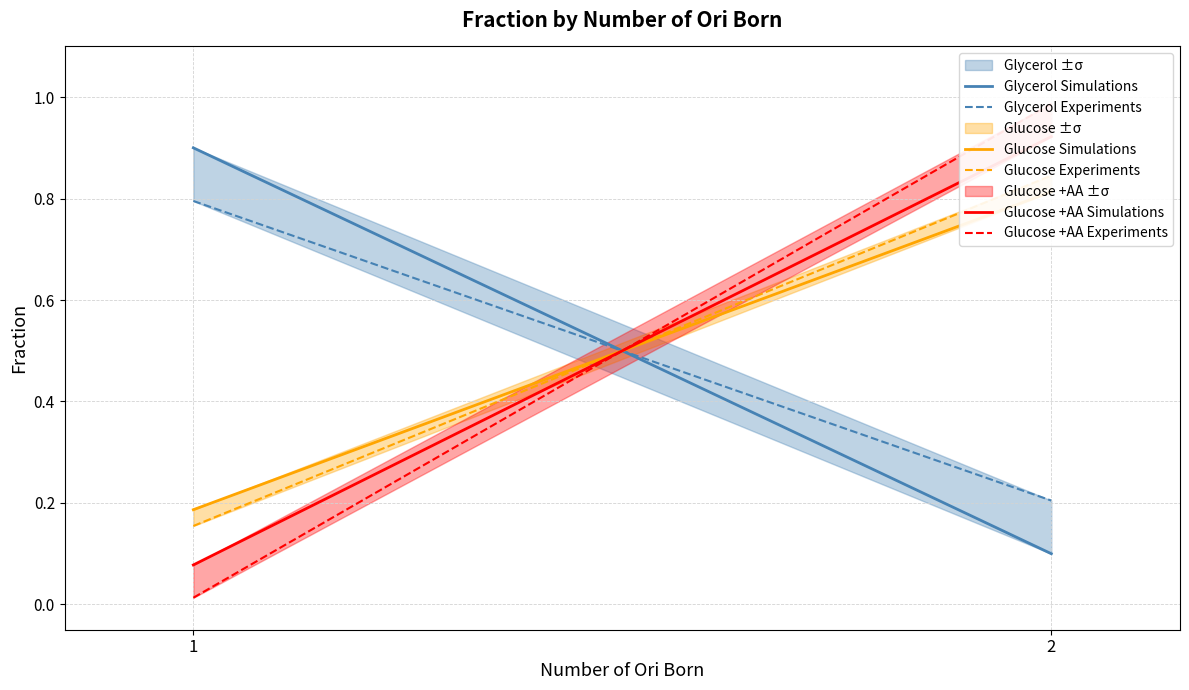

What is the minimum value for Glucose +AA Simulations?

0.1